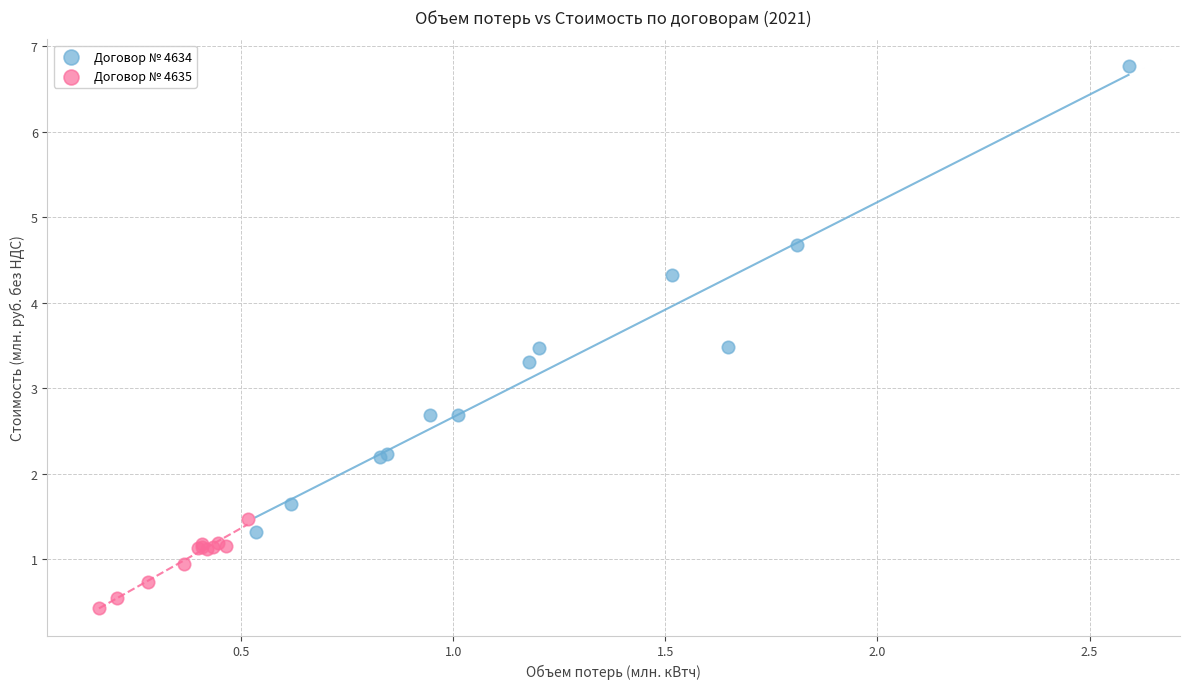

Which series has the widest spread of Y values?

Договор № 4634